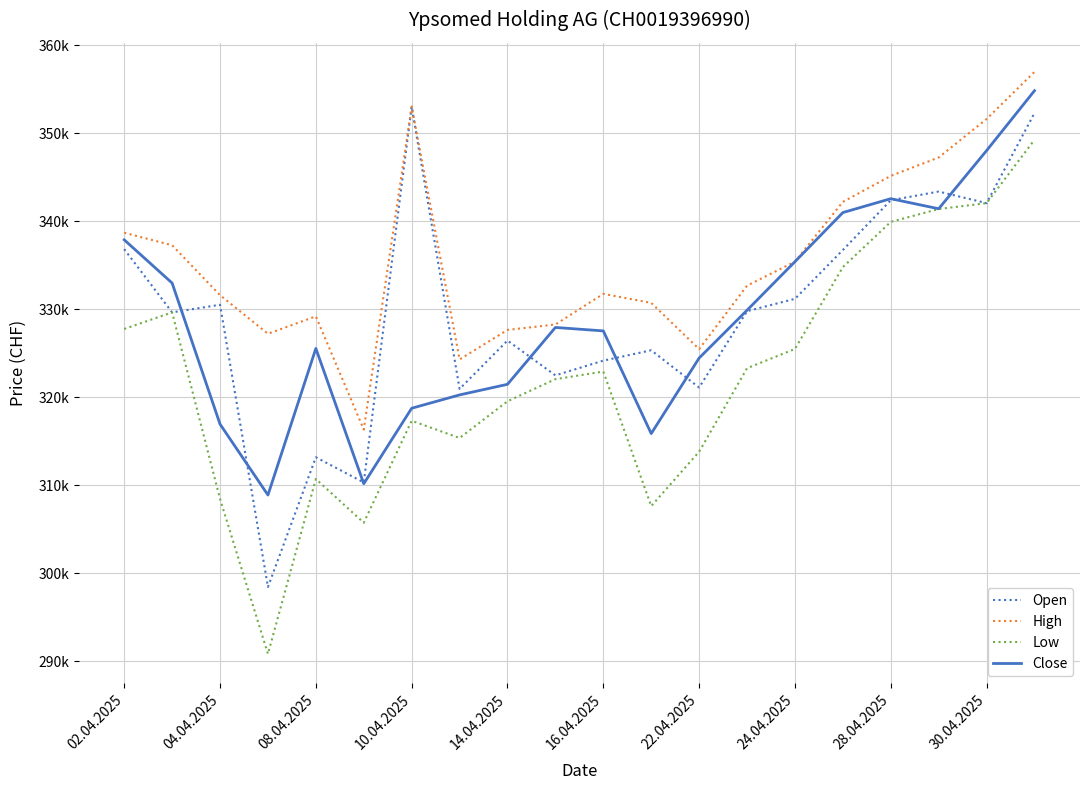

What is the average value of the Close series?

329096